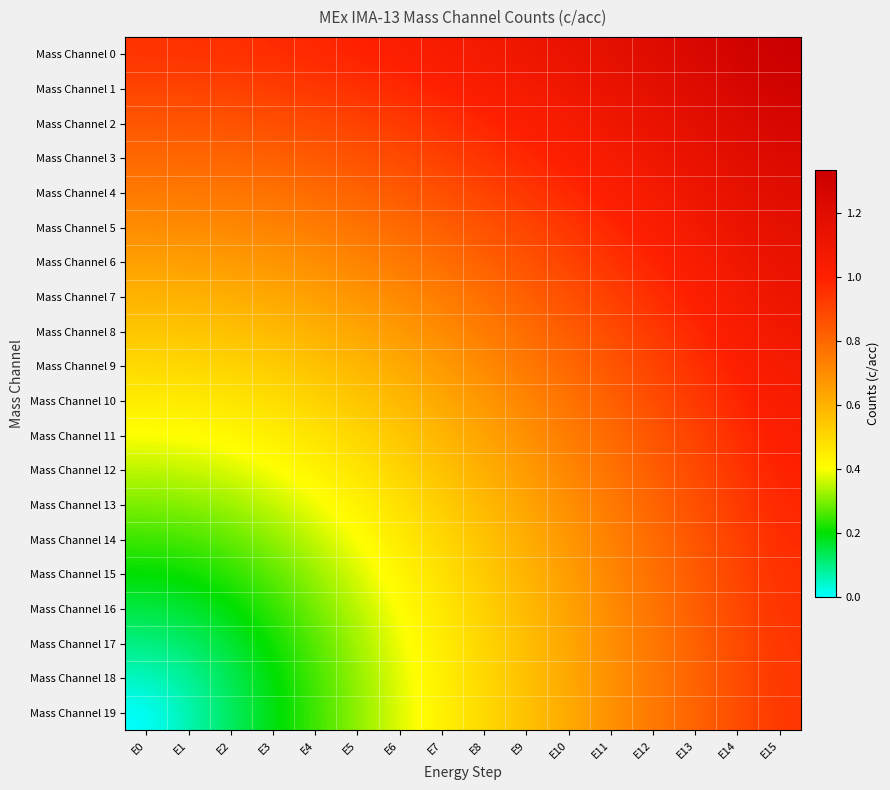

Reading left to right, what are all the values shown in this chart?

Mass Channel 0: E0=0.9	E1=1.0	E2=1.0	E3=1.0	E4=1.0	E5=1.0	E6=1.0	E7=1.0	E8=1.1	E9=1.1	E10=1.1	E11=1.2	E12=1.2	E13=1.3	E14=1.3	E15=1.3
Mass Channel 1: E0=0.9	E1=0.9	E2=0.9	E3=0.9	E4=0.9	E5=1.0	E6=1.0	E7=1.0	E8=1.0	E9=1.1	E10=1.1	E11=1.1	E12=1.2	E13=1.2	E14=1.3	E15=1.3
Mass Channel 2: E0=0.8	E1=0.9	E2=0.9	E3=0.9	E4=0.9	E5=0.9	E6=0.9	E7=1.0	E8=1.0	E9=1.0	E10=1.1	E11=1.1	E12=1.1	E13=1.2	E14=1.2	E15=1.3
Mass Channel 3: E0=0.8	E1=0.8	E2=0.8	E3=0.8	E4=0.8	E5=0.9	E6=0.9	E7=0.9	E8=0.9	E9=1.0	E10=1.0	E11=1.1	E12=1.1	E13=1.1	E14=1.2	E15=1.2
Mass Channel 4: E0=0.8	E1=0.8	E2=0.8	E3=0.8	E4=0.8	E5=0.8	E6=0.8	E7=0.9	E8=0.9	E9=0.9	E10=1.0	E11=1.0	E12=1.1	E13=1.1	E14=1.2	E15=1.2
Mass Channel 5: E0=0.7	E1=0.7	E2=0.7	E3=0.7	E4=0.7	E5=0.8	E6=0.8	E7=0.8	E8=0.9	E9=0.9	E10=0.9	E11=1.0	E12=1.0	E13=1.1	E14=1.1	E15=1.2
Mass Channel 6: E0=0.7	E1=0.7	E2=0.7	E3=0.7	E4=0.7	E5=0.7	E6=0.8	E7=0.8	E8=0.8	E9=0.9	E10=0.9	E11=0.9	E12=1.0	E13=1.0	E14=1.1	E15=1.1
Mass Channel 7: E0=0.6	E1=0.6	E2=0.6	E3=0.6	E4=0.7	E5=0.7	E6=0.7	E7=0.7	E8=0.8	E9=0.8	E10=0.9	E11=0.9	E12=1.0	E13=1.0	E14=1.1	E15=1.1
Mass Channel 8: E0=0.6	E1=0.6	E2=0.6	E3=0.6	E4=0.6	E5=0.6	E6=0.7	E7=0.7	E8=0.7	E9=0.8	E10=0.8	E11=0.9	E12=0.9	E13=1.0	E14=1.0	E15=1.1
Mass Channel 9: E0=0.5	E1=0.5	E2=0.5	E3=0.5	E4=0.6	E5=0.6	E6=0.6	E7=0.7	E8=0.7	E9=0.8	E10=0.8	E11=0.9	E12=0.9	E13=1.0	E14=1.0	E15=1.1
Mass Channel 10: E0=0.5	E1=0.5	E2=0.5	E3=0.5	E4=0.5	E5=0.5	E6=0.6	E7=0.6	E8=0.7	E9=0.7	E10=0.8	E11=0.8	E12=0.9	E13=0.9	E14=1.0	E15=1.0
Mass Channel 11: E0=0.4	E1=0.4	E2=0.4	E3=0.4	E4=0.5	E5=0.5	E6=0.5	E7=0.6	E8=0.6	E9=0.7	E10=0.7	E11=0.8	E12=0.8	E13=0.9	E14=1.0	E15=1.0
Mass Channel 12: E0=0.3	E1=0.4	E2=0.4	E3=0.4	E4=0.4	E5=0.5	E6=0.5	E7=0.6	E8=0.6	E9=0.7	E10=0.7	E11=0.8	E12=0.8	E13=0.9	E14=0.9	E15=1.0
Mass Channel 13: E0=0.3	E1=0.3	E2=0.3	E3=0.4	E4=0.4	E5=0.4	E6=0.5	E7=0.5	E8=0.6	E9=0.6	E10=0.7	E11=0.8	E12=0.8	E13=0.9	E14=0.9	E15=1.0
Mass Channel 14: E0=0.2	E1=0.3	E2=0.3	E3=0.3	E4=0.4	E5=0.4	E6=0.5	E7=0.5	E8=0.6	E9=0.6	E10=0.7	E11=0.7	E12=0.8	E13=0.9	E14=0.9	E15=1.0
Mass Channel 15: E0=0.2	E1=0.2	E2=0.2	E3=0.3	E4=0.3	E5=0.4	E6=0.4	E7=0.5	E8=0.5	E9=0.6	E10=0.7	E11=0.7	E12=0.8	E13=0.8	E14=0.9	E15=1.0
Mass Channel 16: E0=0.1	E1=0.2	E2=0.2	E3=0.2	E4=0.3	E5=0.3	E6=0.4	E7=0.5	E8=0.5	E9=0.6	E10=0.6	E11=0.7	E12=0.8	E13=0.8	E14=0.9	E15=0.9
Mass Channel 17: E0=0.1	E1=0.1	E2=0.2	E3=0.2	E4=0.3	E5=0.3	E6=0.4	E7=0.4	E8=0.5	E9=0.6	E10=0.6	E11=0.7	E12=0.8	E13=0.8	E14=0.9	E15=0.9
Mass Channel 18: E0=0.1	E1=0.1	E2=0.1	E3=0.2	E4=0.3	E5=0.3	E6=0.4	E7=0.4	E8=0.5	E9=0.6	E10=0.6	E11=0.7	E12=0.8	E13=0.8	E14=0.9	E15=0.9
Mass Channel 19: E0=0.0	E1=0.1	E2=0.1	E3=0.2	E4=0.2	E5=0.3	E6=0.4	E7=0.4	E8=0.5	E9=0.6	E10=0.6	E11=0.7	E12=0.8	E13=0.8	E14=0.9	E15=0.9